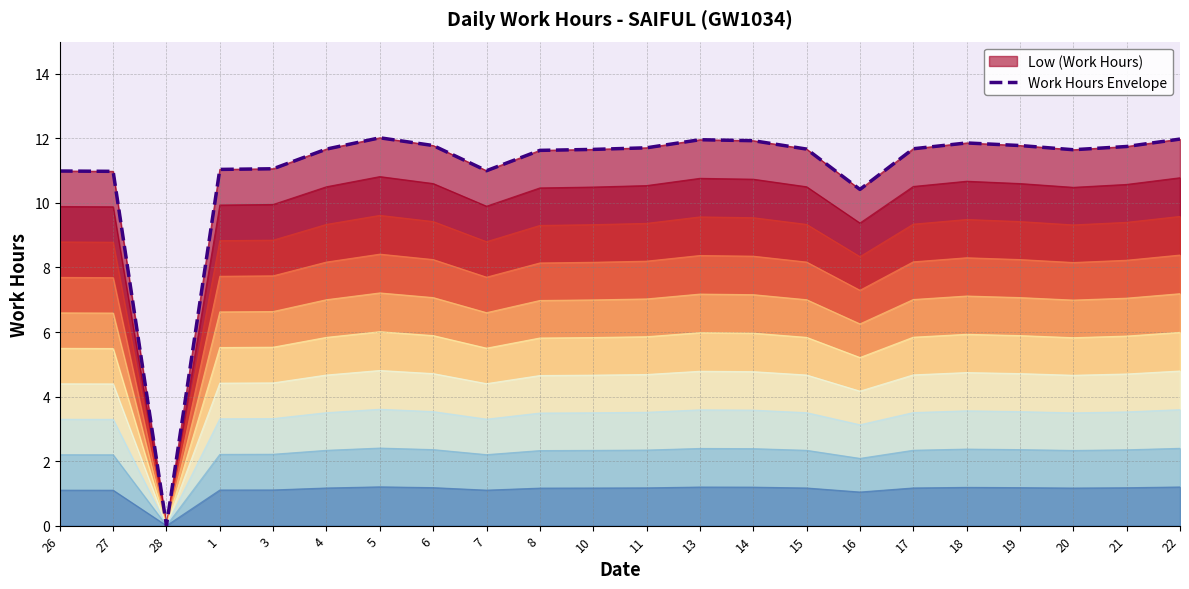

Where is the first local maximum?

5